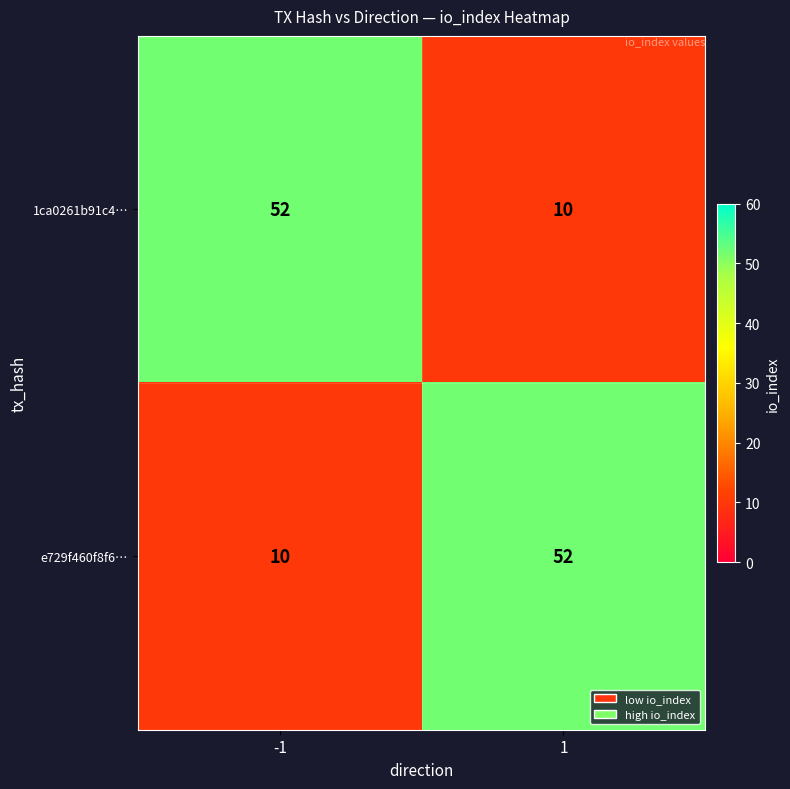

What is the difference between the e729f460f8f6… values at -1 and 1?

42